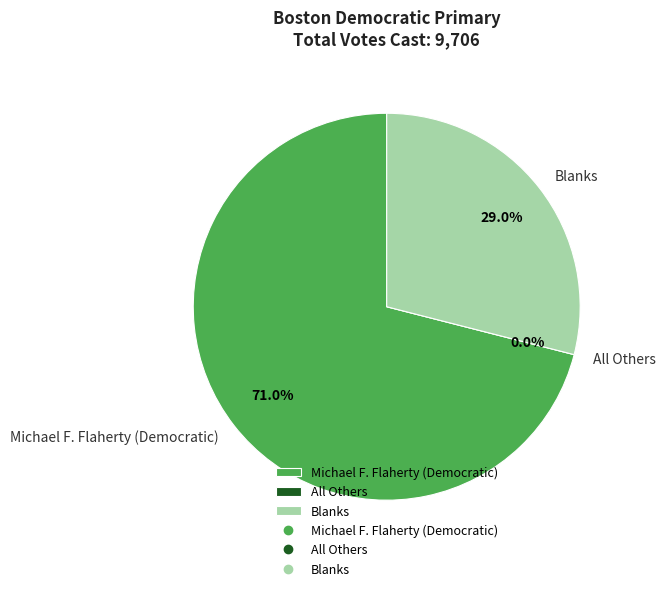

Is it true that All Others is 1% of the pie?

False